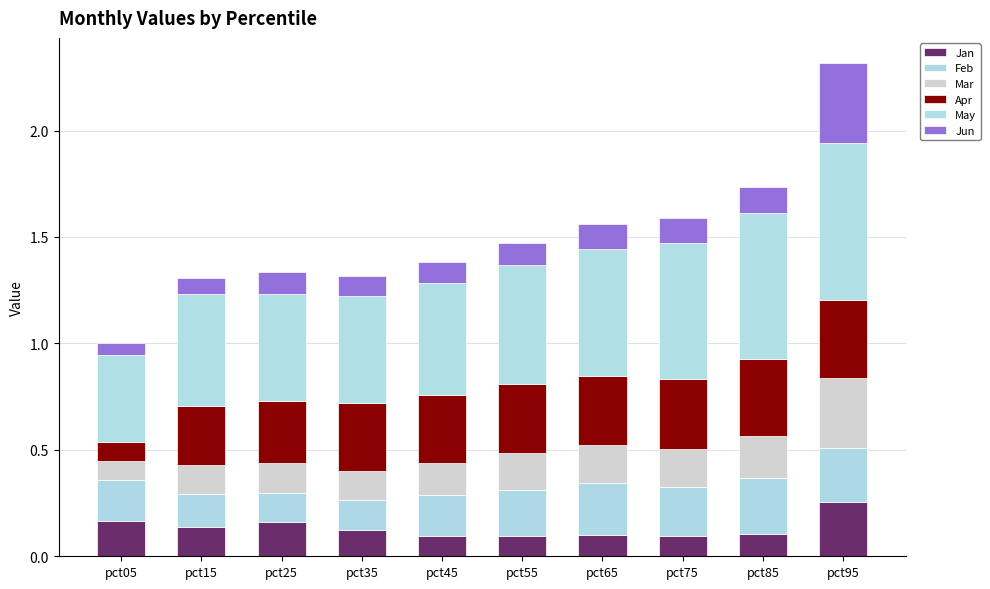

How many bars are there in total?

10